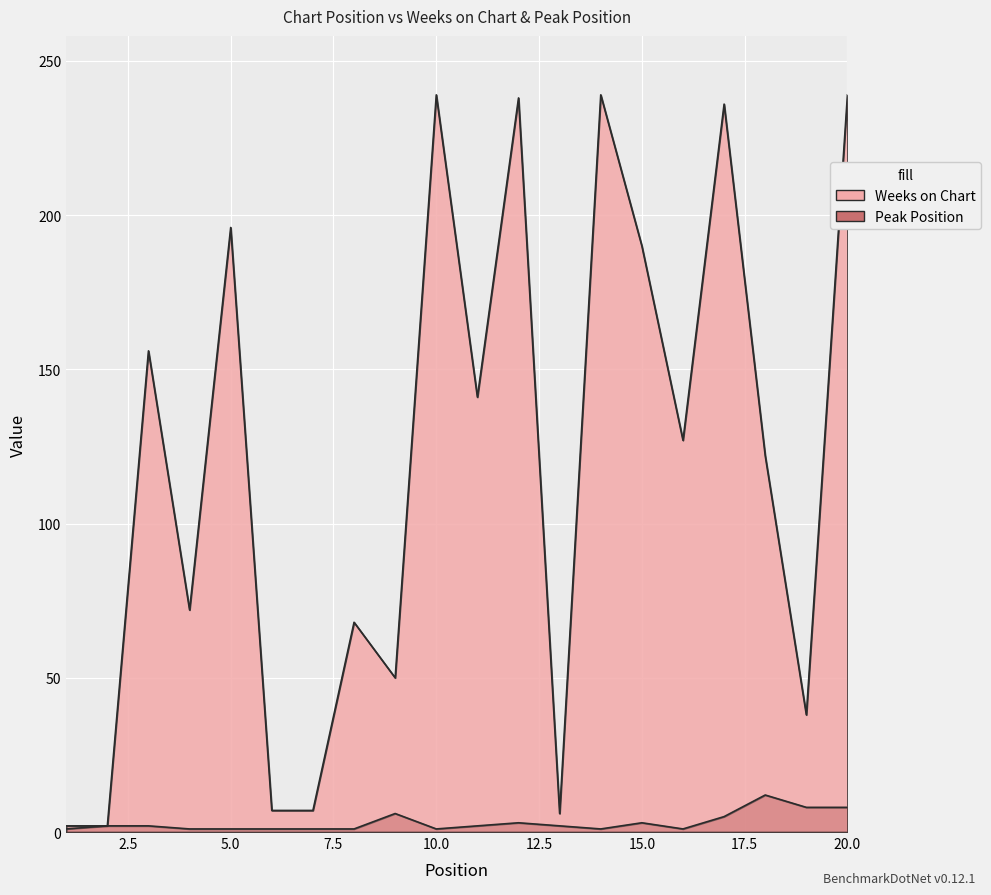

Reading left to right, list all the values displayed in this chart.

Weeks on Chart: 2	2	156	72	196	7	7	68	50	239	141	238	6	239	190	127	236	122	38	239
Peak Position: 1	2	2	1	1	1	1	1	6	1	2	3	2	1	3	1	5	12	8	8